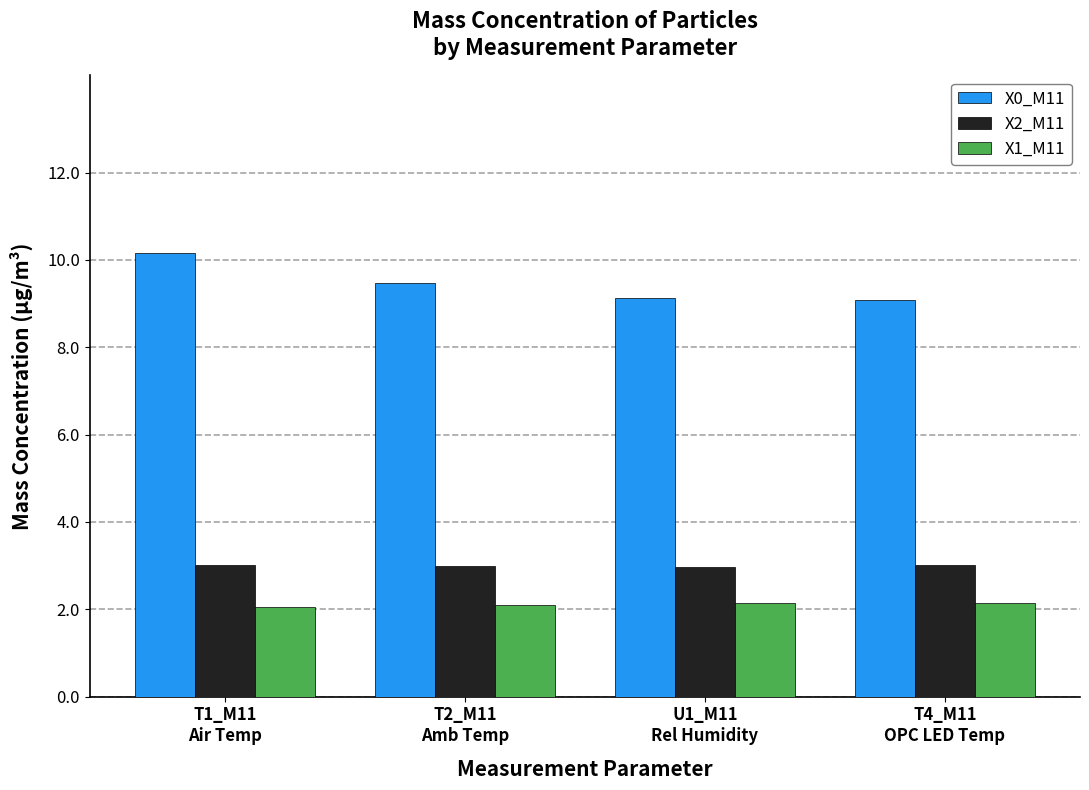

What is the label of the 4th bar from the right?

T1_M11
Air Temp